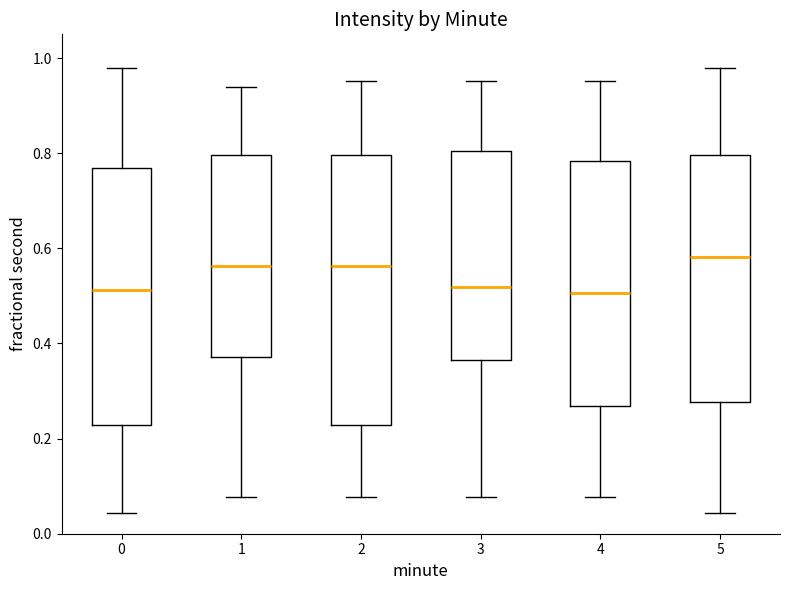

Reading left to right, transcribe this box plot: for each box, give where its median line is, the range the box spans, and where its two whiskers end, as read against the y-axis. The values are not printed on the chart, so give them approximately, as read against the axis.

0: median 0.52, box 0.22 to 0.76, whiskers 0.04 to 0.98
1: median 0.56, box 0.38 to 0.80, whiskers 0.08 to 0.94
2: median 0.56, box 0.22 to 0.80, whiskers 0.08 to 0.96
3: median 0.52, box 0.36 to 0.80, whiskers 0.08 to 0.96
4: median 0.50, box 0.26 to 0.78, whiskers 0.08 to 0.96
5: median 0.58, box 0.28 to 0.80, whiskers 0.04 to 0.98